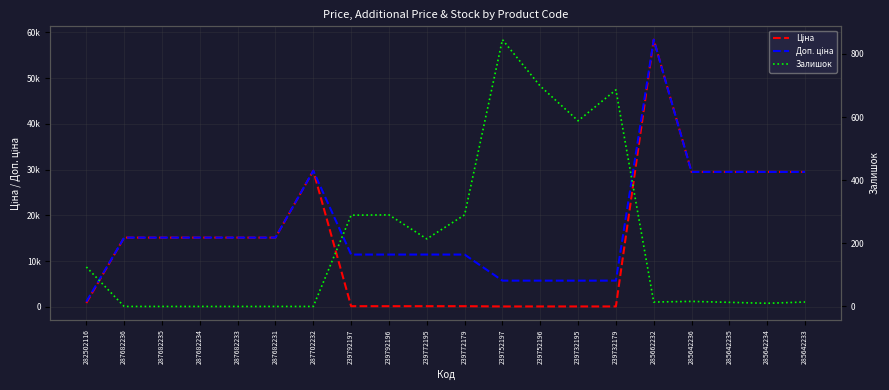

Which series has the largest total across all categories?

Доп. ціна